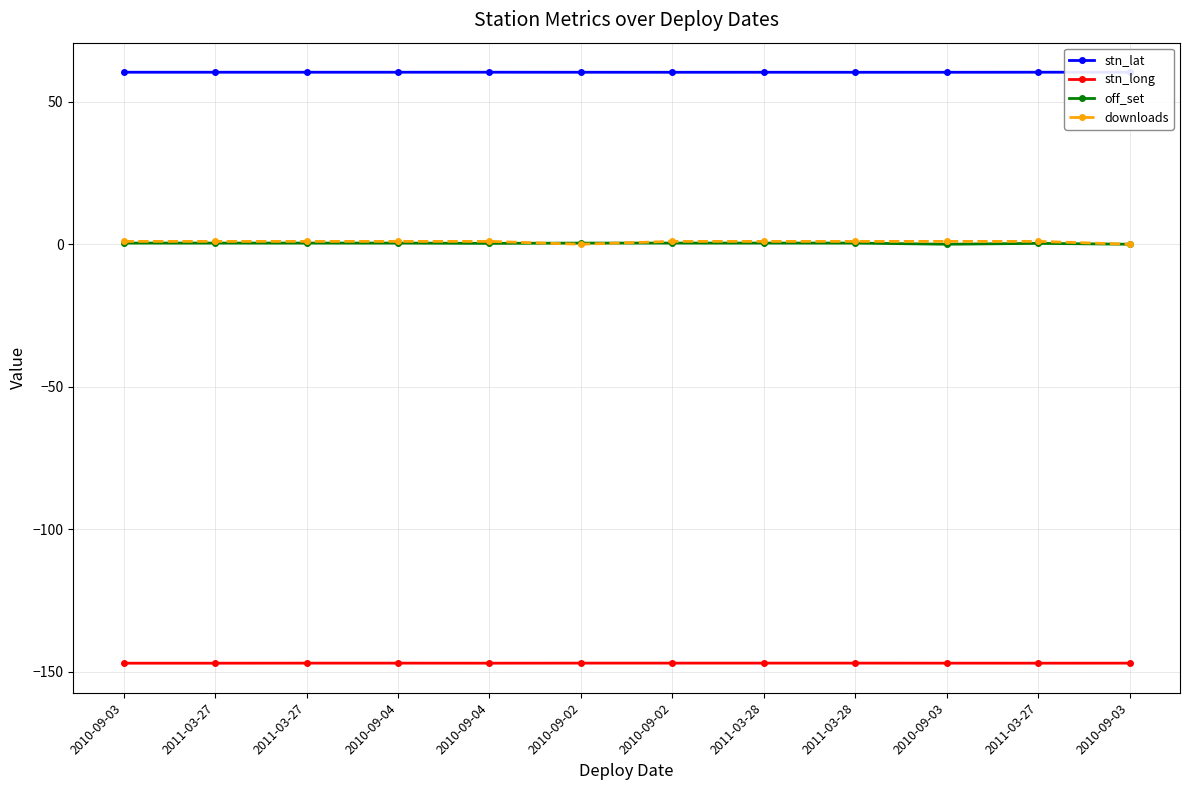

Between 2010-09-02 and 2010-09-03, which series saw the biggest shift?

downloads